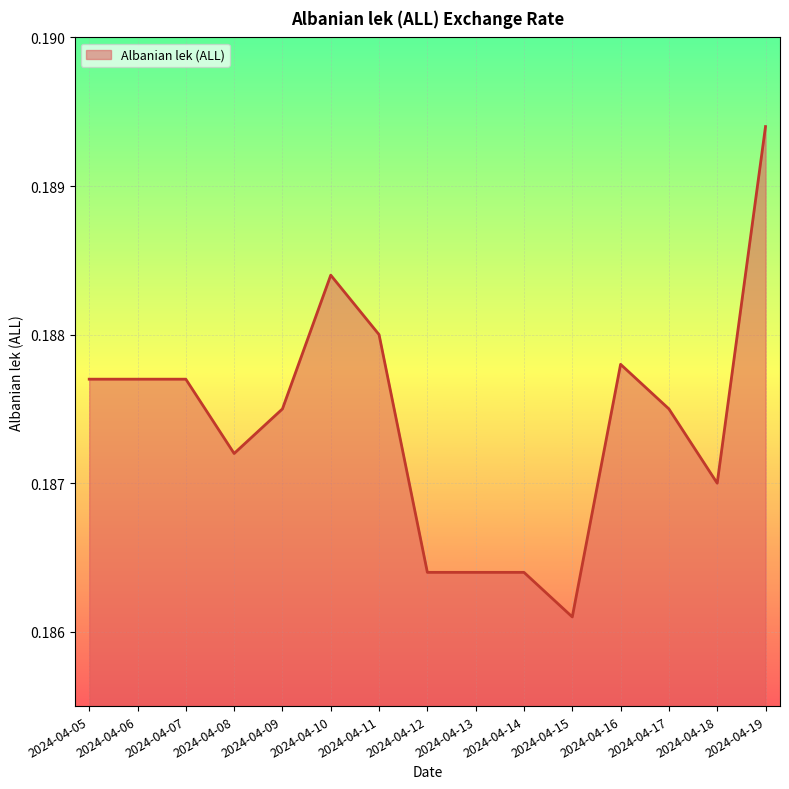

True or false: the data has more than 0 interior local peaks.

True